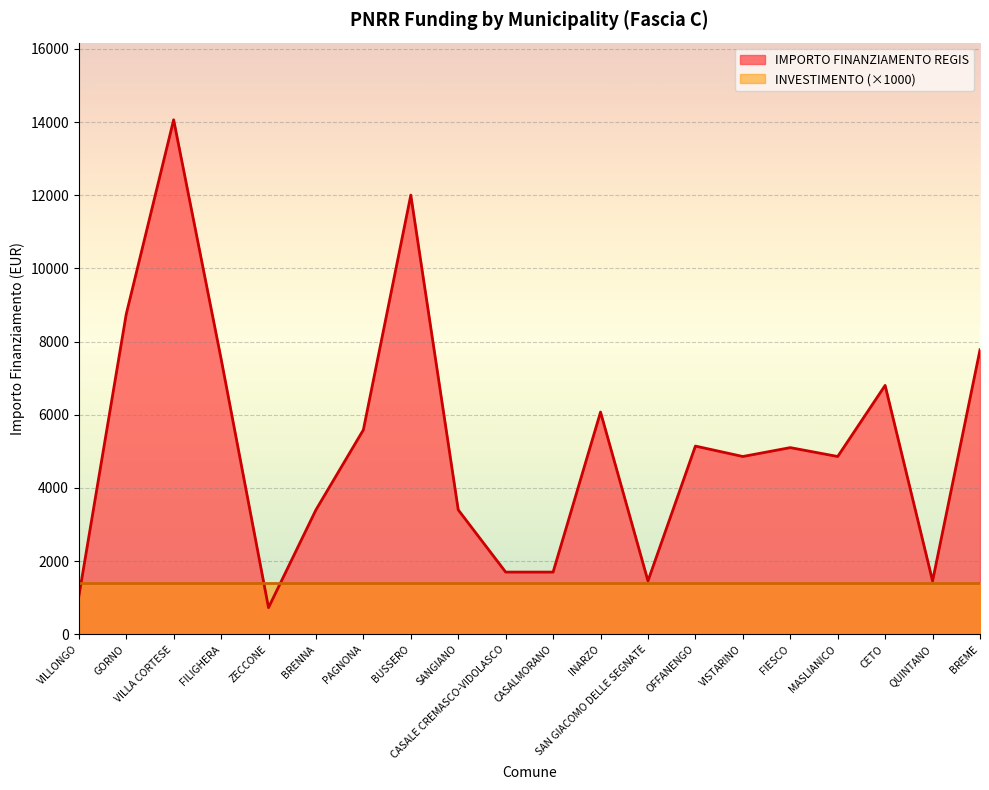

Does the chart display data point markers on the line(s)?

No